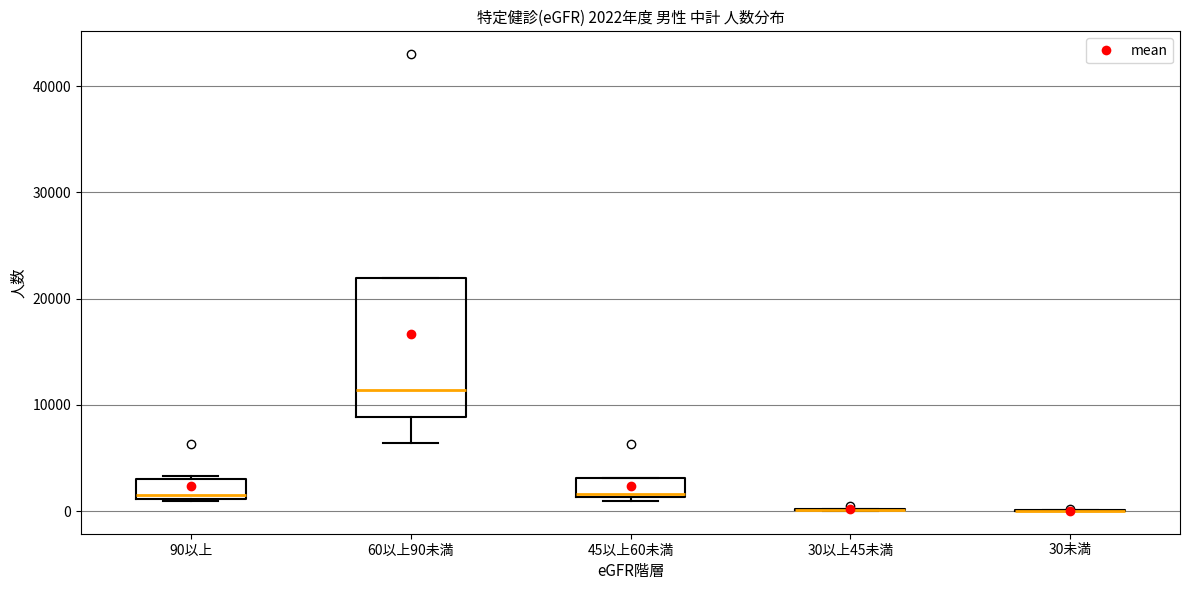

Which box is the tallest, from its lower edge to its upper edge?

60以上90未満